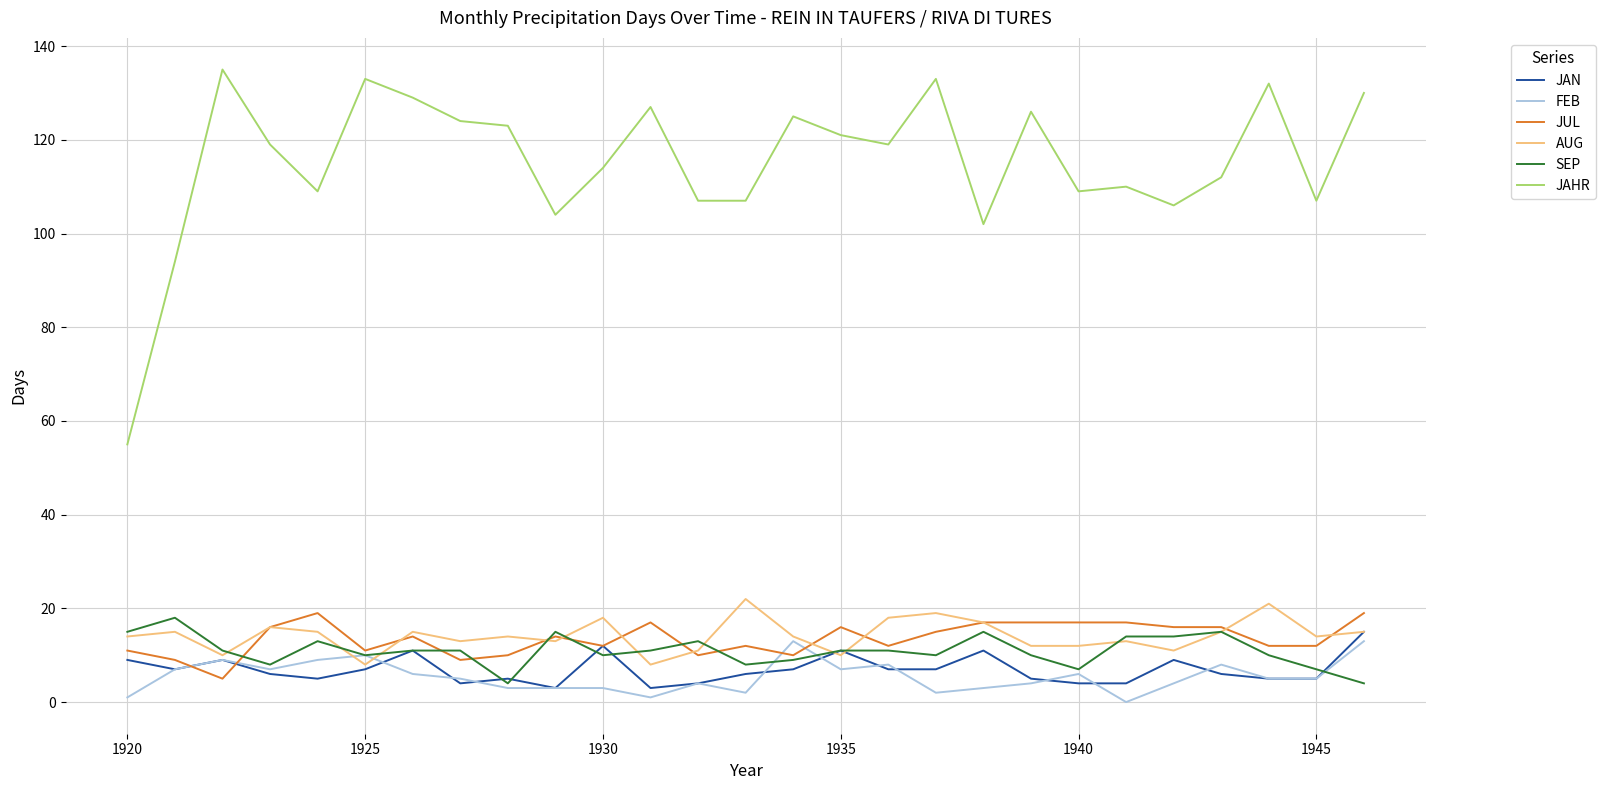

True or false: JAHR and JAN cross at least once.

False